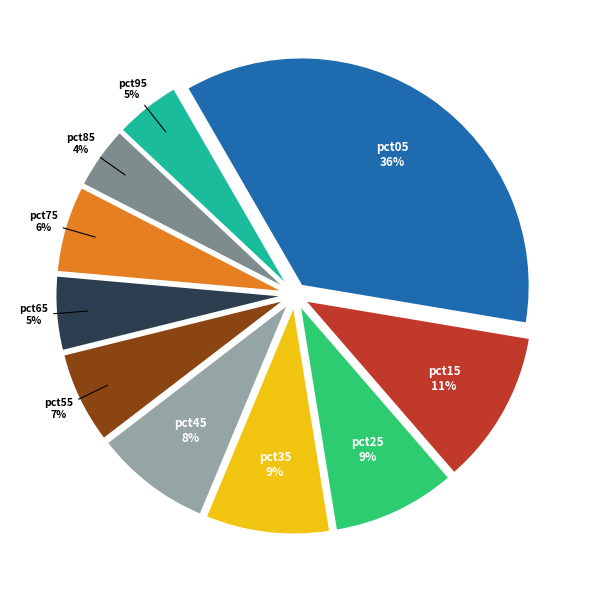

The pct15 slice represents 11% of the pie. True or false?

True